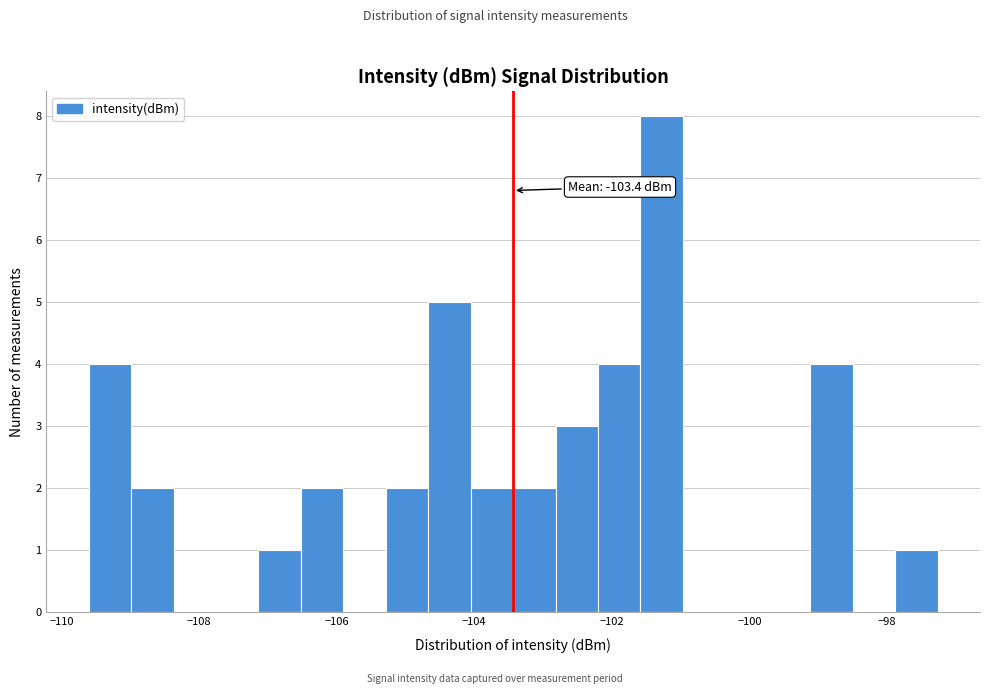

Around what value on the x-axis is the tallest bar? Give the approximate position of its centre, as read against the axis.

-101.2